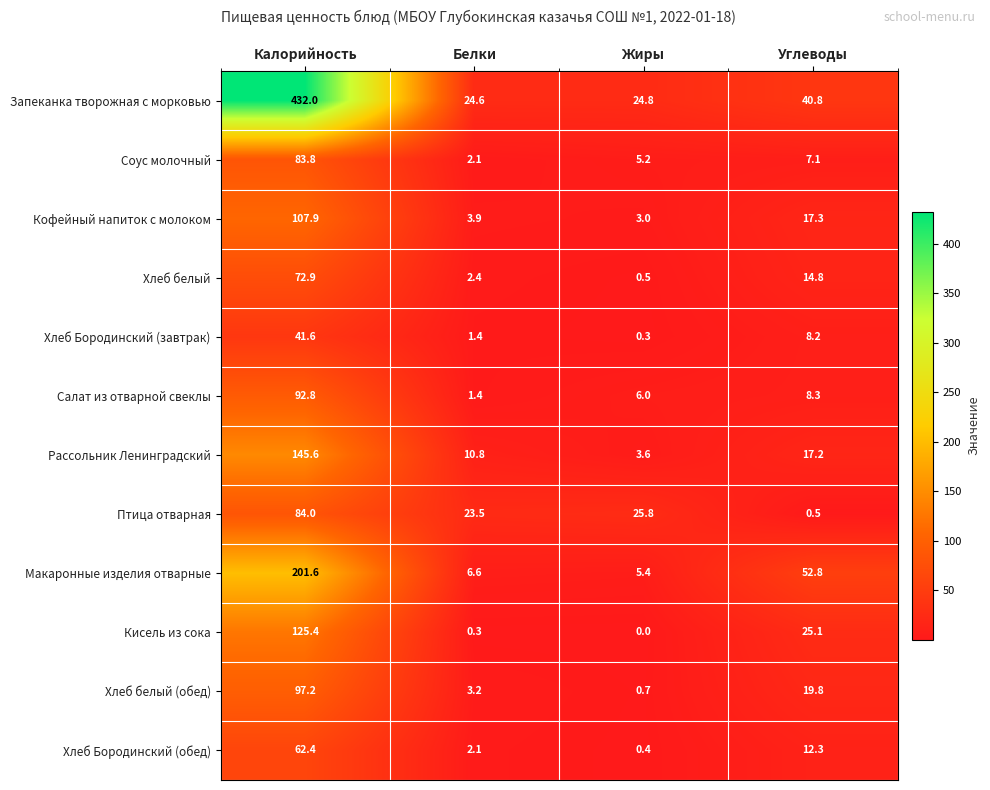

What is the total value across all series at Жиры?

75.7